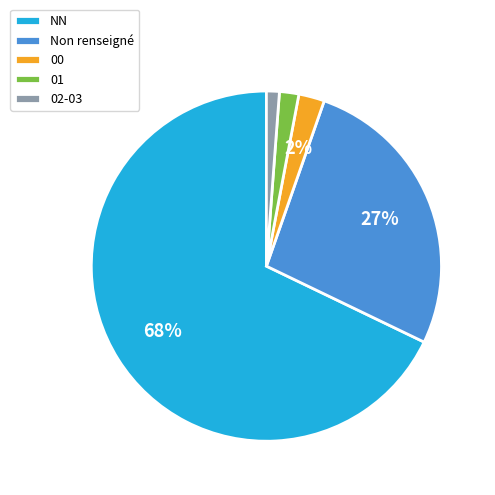

Which slice is the smallest?

02-03